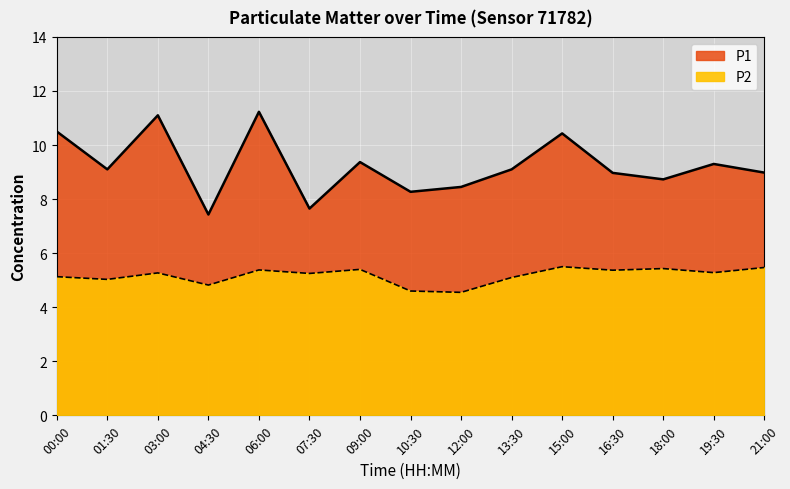

What is the label of the 7th point from the left?

09:00